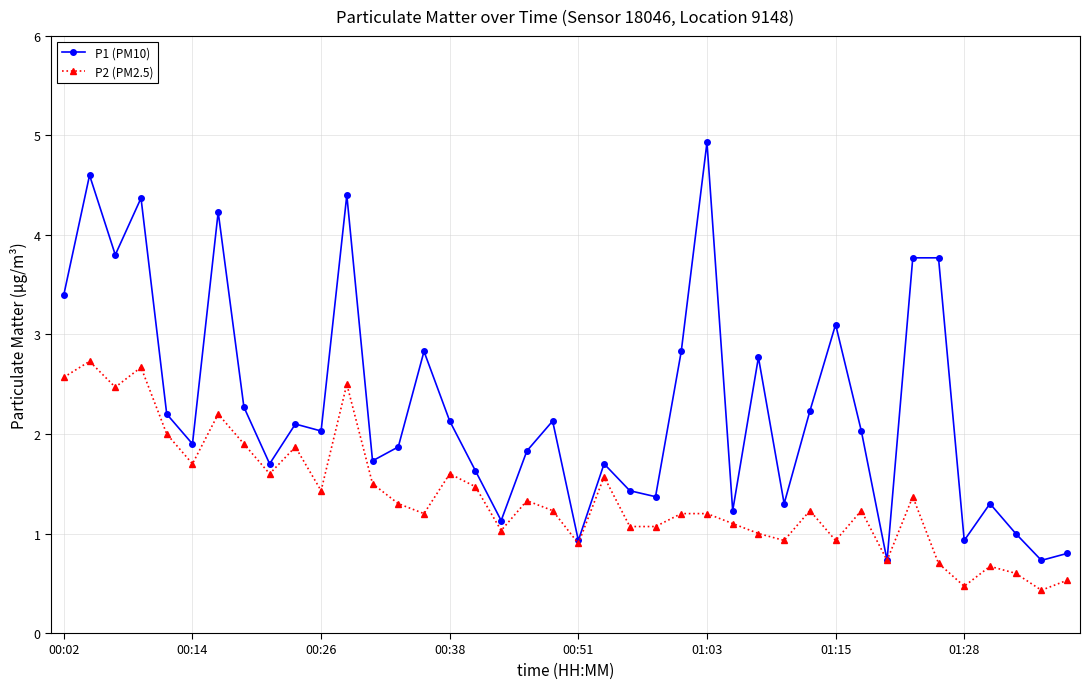

What is the value of the P1 (PM10) point at the 24th from the left?

1.4